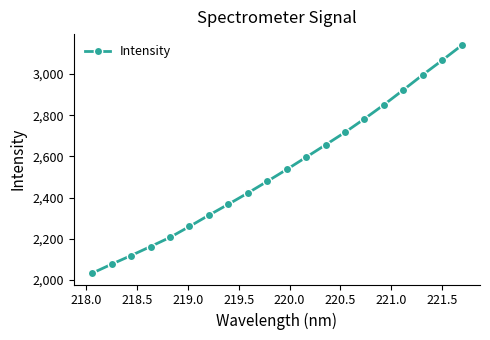

What is the minimum value shown in the chart?

2032.4